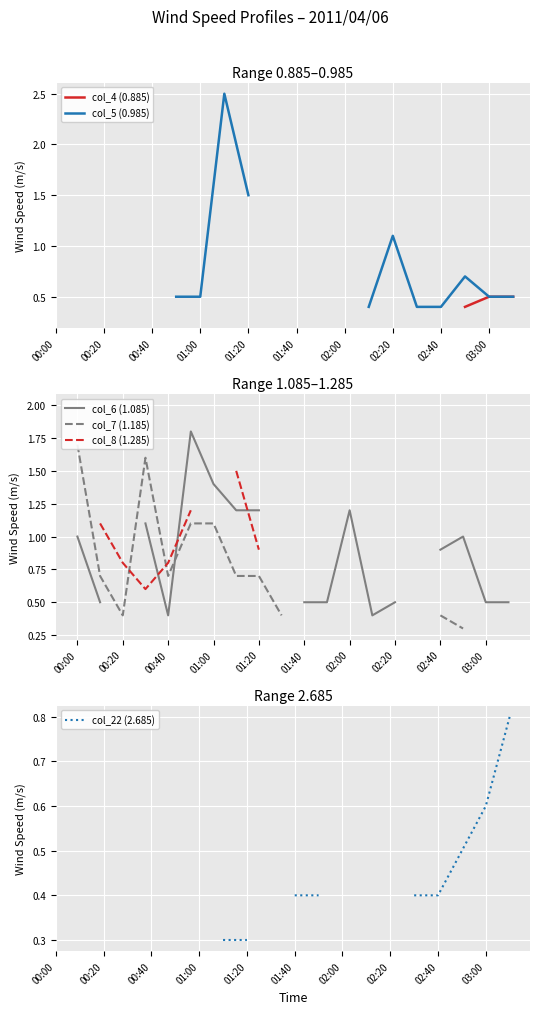

True or false: col_6 (1.085) and col_4 (0.885) intersect in this chart.

False